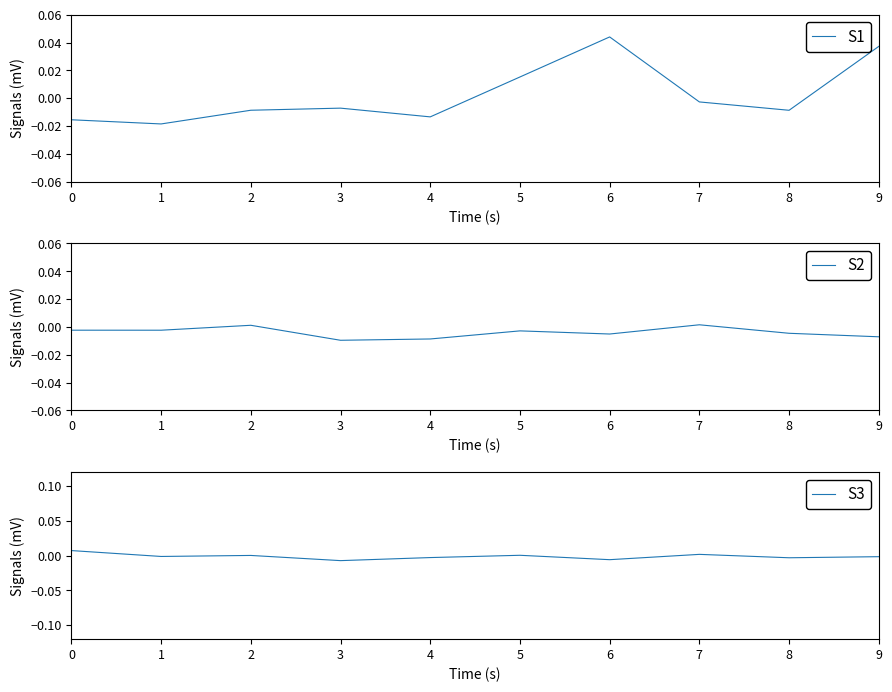

How many S2 values are between 0 and 1?

2